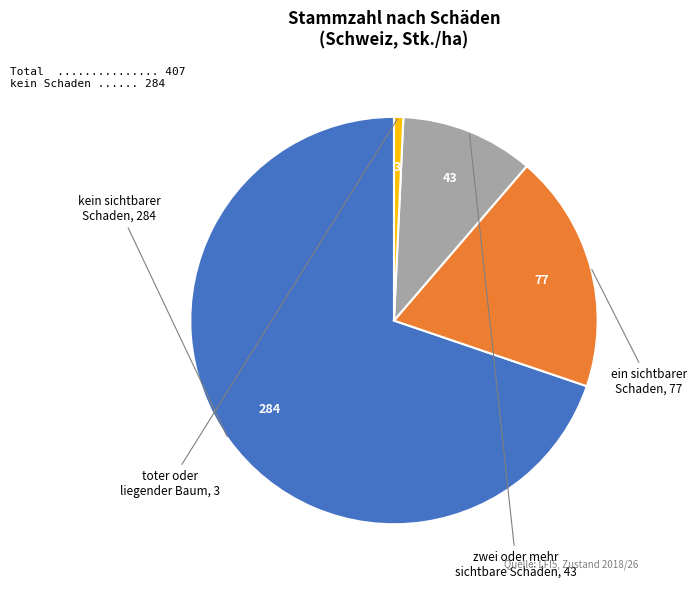

Is there a majority slice in this chart?

Yes